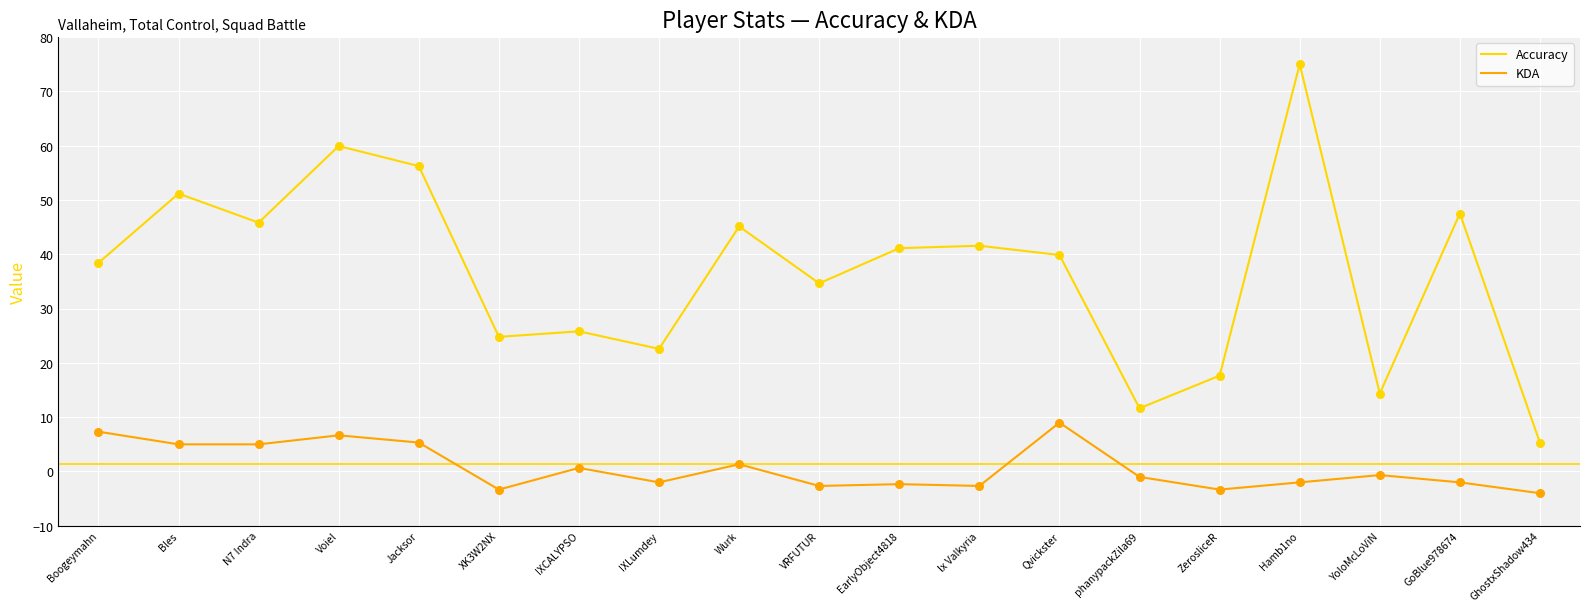

Is the value of Accuracy at XK3W2NX greater than the value of KDA at GoBlue978674?

Yes